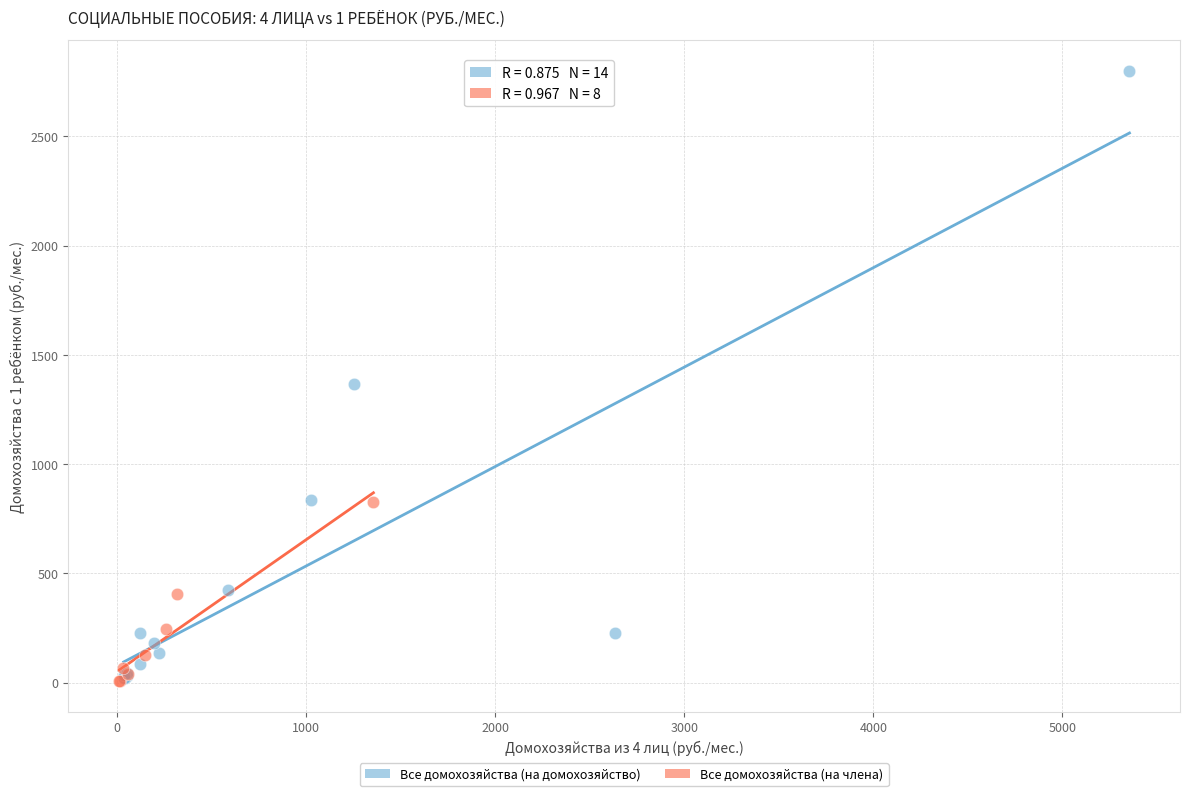

Which series reaches the maximum Y coordinate?

Все домохозяйства (на домохозяйство)